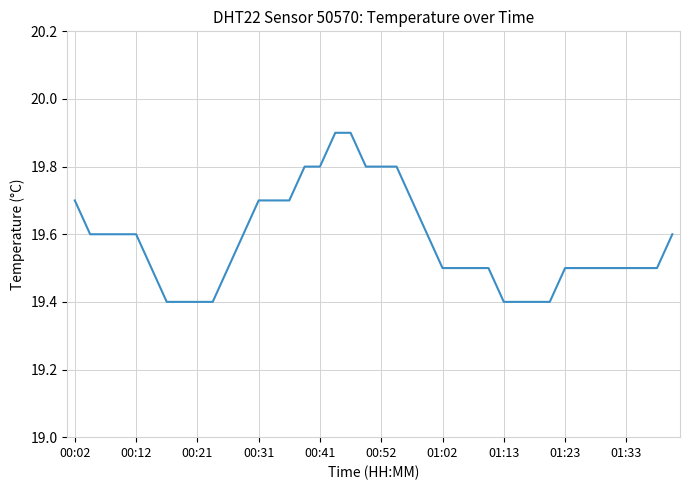

What is the greatest value displayed?

19.9